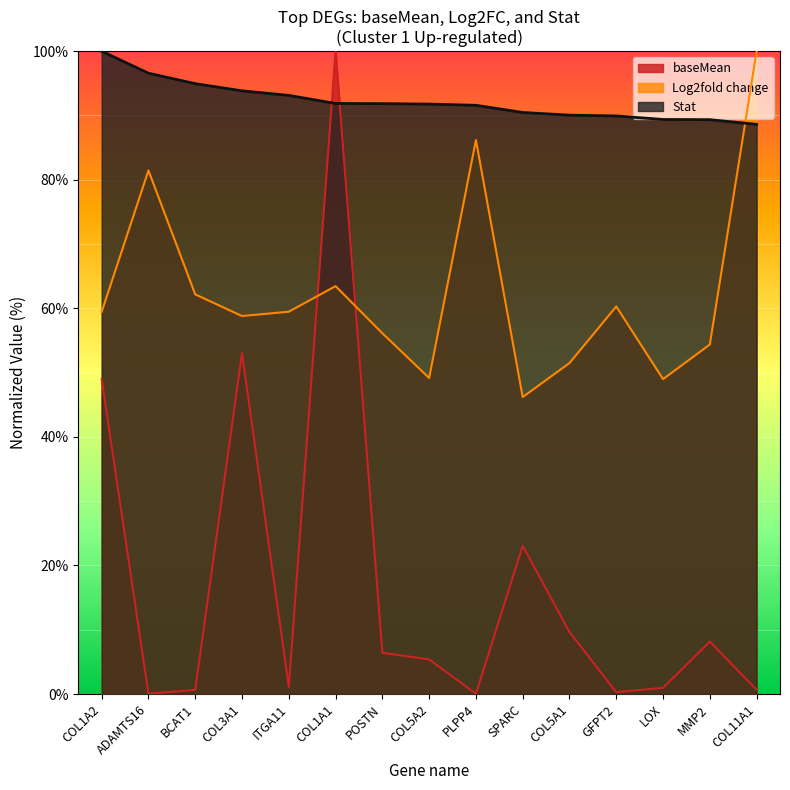

Reading left to right, what are all the values shown in this chart?

baseMean: COL1A2=49.0	ADAMTS16=0.1	BCAT1=0.7	COL3A1=53.0	ITGA11=1.1	COL1A1=100.0	POSTN=6.4	COL5A2=5.4	PLPP4=0.1	SPARC=23.1	COL5A1=9.7	GFPT2=0.3	LOX=1.0	MMP2=8.2	COL11A1=0.7
Log2fold change: COL1A2=59.4	ADAMTS16=81.4	BCAT1=62.2	COL3A1=58.8	ITGA11=59.5	COL1A1=63.5	POSTN=56.1	COL5A2=49.2	PLPP4=86.2	SPARC=46.2	COL5A1=51.5	GFPT2=60.3	LOX=49.0	MMP2=54.4	COL11A1=100.0
Stat: COL1A2=100.0	ADAMTS16=96.6	BCAT1=95.0	COL3A1=93.8	ITGA11=93.1	COL1A1=91.9	POSTN=91.8	COL5A2=91.8	PLPP4=91.6	SPARC=90.5	COL5A1=90.1	GFPT2=89.9	LOX=89.4	MMP2=89.4	COL11A1=88.6